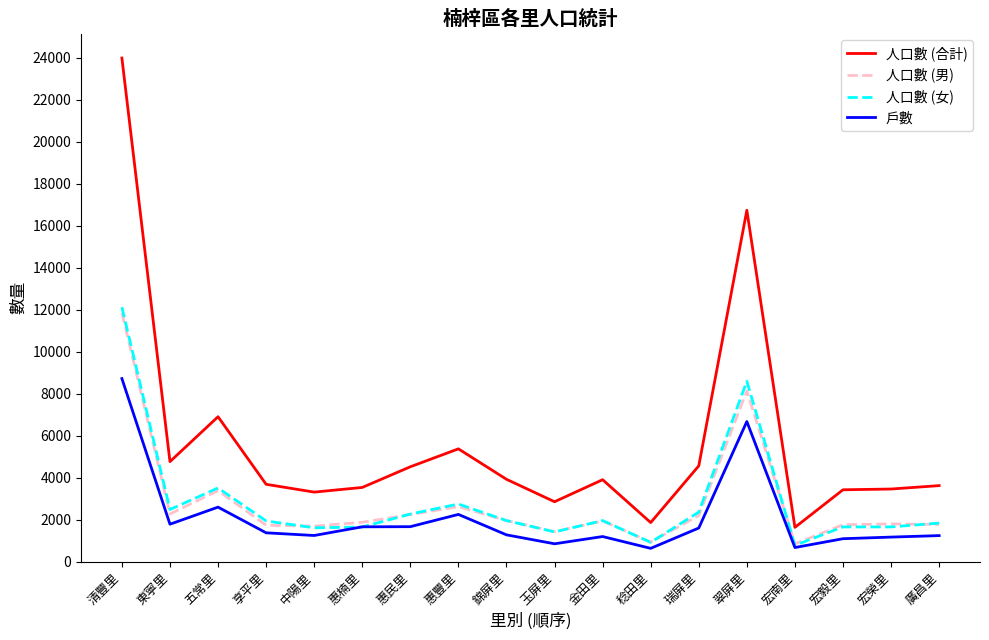

What is the greatest value displayed?

23979